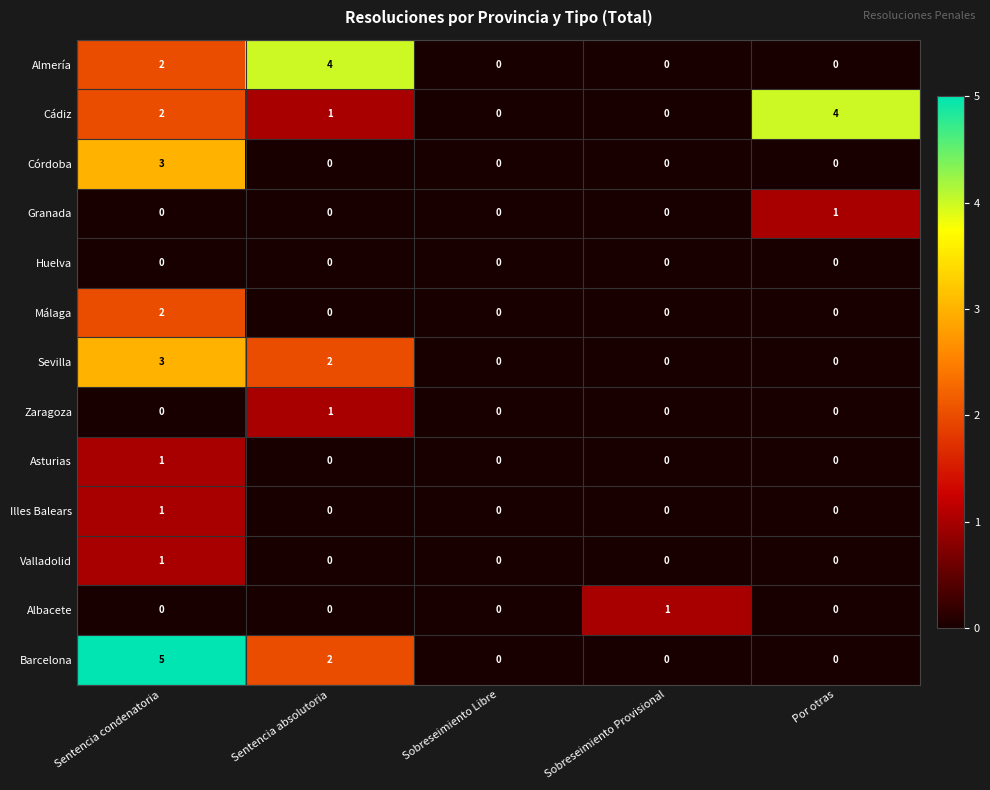

The value of Málaga at Sobreseimiento Libre is 0. True or false?

True